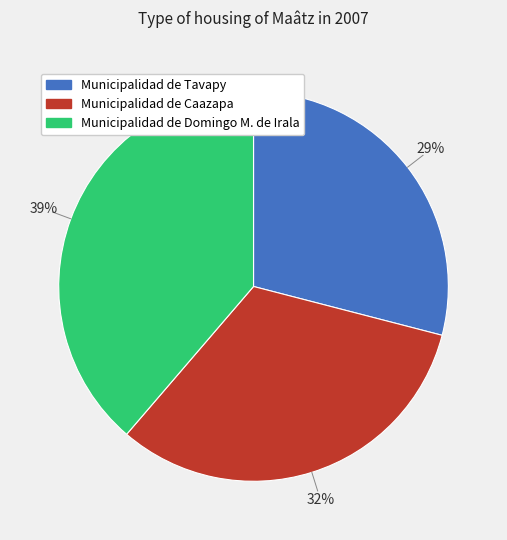

Is there a majority slice in this chart?

No